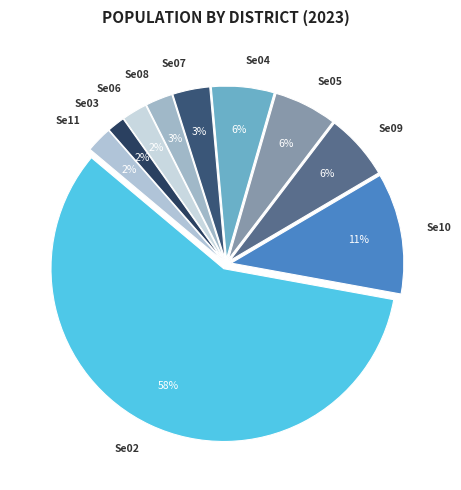

Between Se06 and Se07, which is larger?

Se07